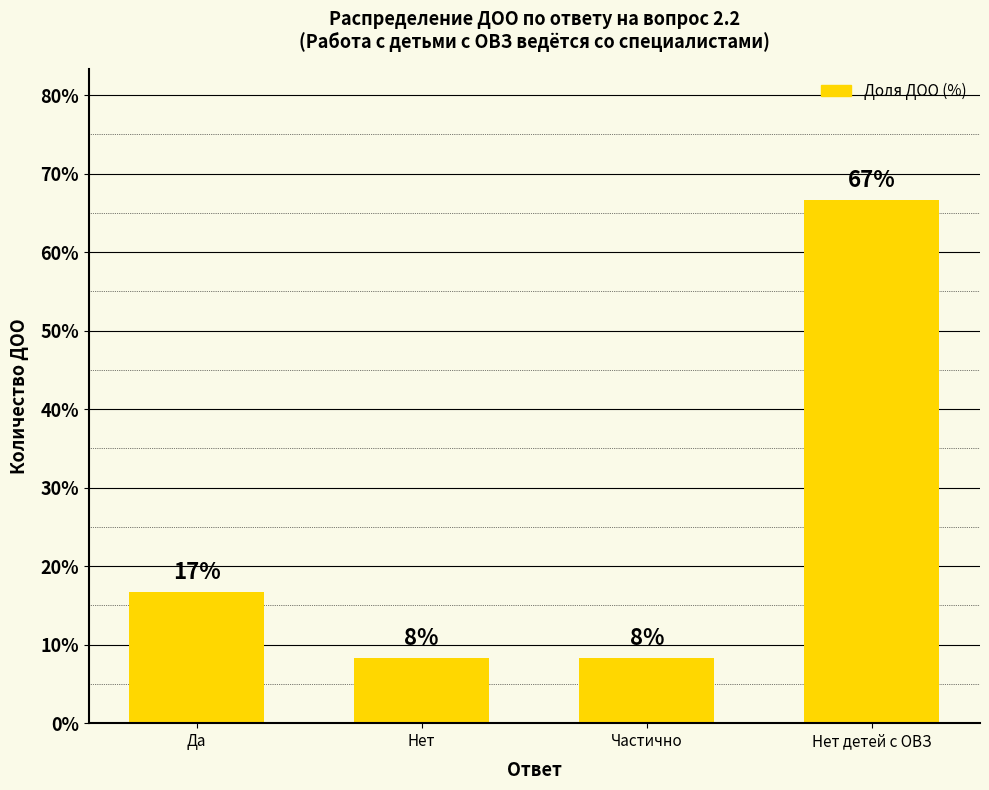

Reading left to right, extract all data points from this chart.

Да=16.7	Нет=8.3	Частично=8.3	Нет детей с ОВЗ=66.7